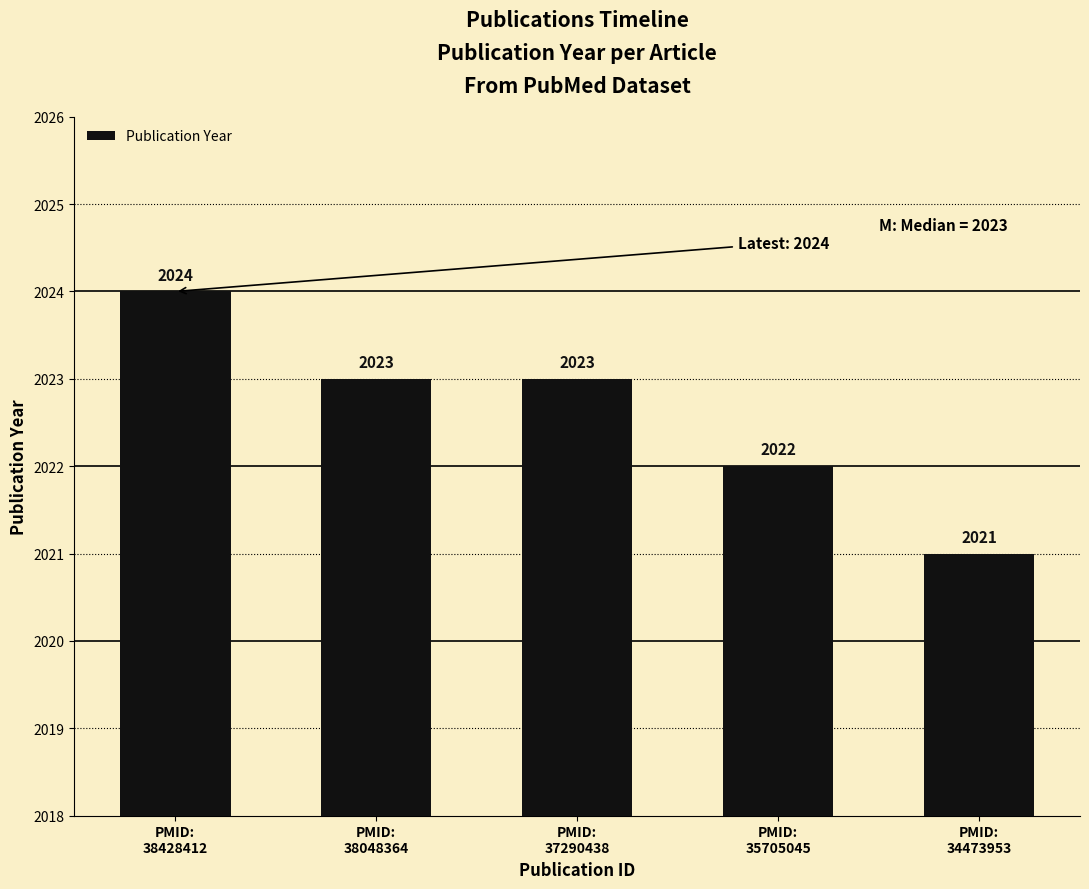

Which label corresponds to the largest value in the chart?

PMID:
38428412